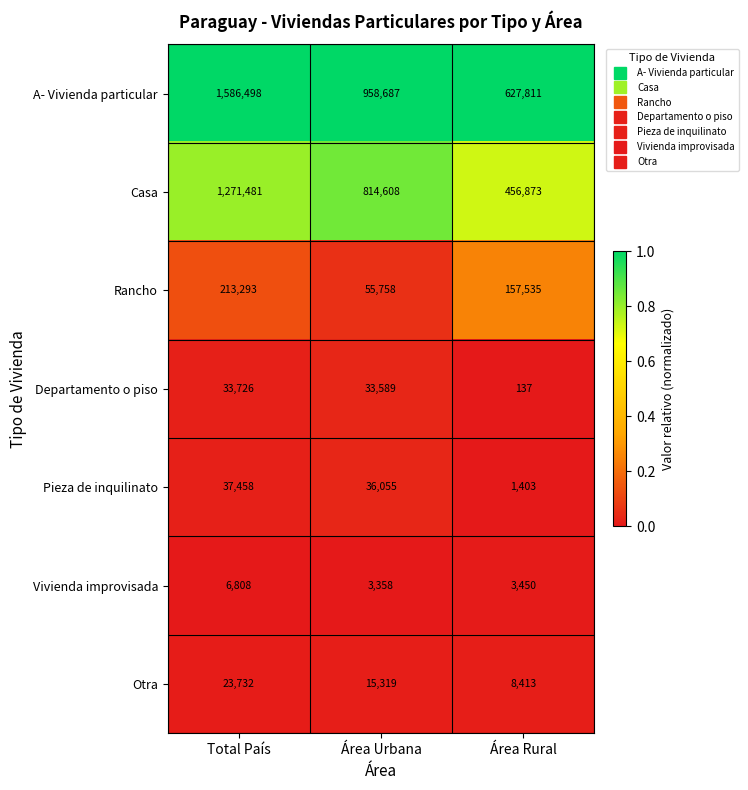

Reading left to right, what are all the values shown in this chart?

A- Vivienda particular: Total País=1586498	Área Urbana=958687	Área Rural=627811
Casa: Total País=1271481	Área Urbana=814608	Área Rural=456873
Rancho: Total País=213293	Área Urbana=55758	Área Rural=157535
Departamento o piso: Total País=33726	Área Urbana=33589	Área Rural=137
Pieza de inquilinato: Total País=37458	Área Urbana=36055	Área Rural=1403
Vivienda improvisada: Total País=6808	Área Urbana=3358	Área Rural=3450
Otra: Total País=23732	Área Urbana=15319	Área Rural=8413